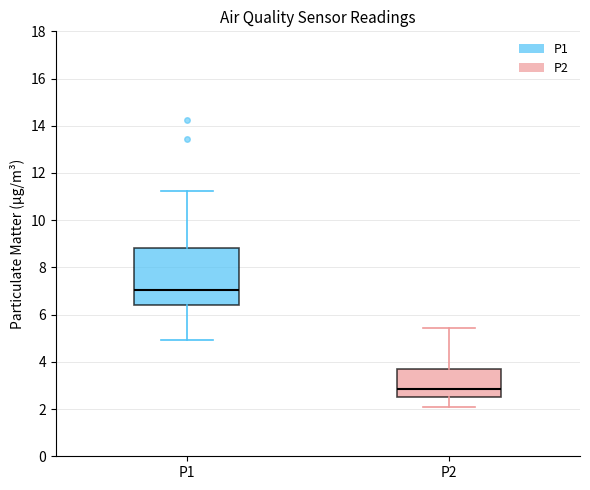

Where does the upper whisker of the box for P2 end on the y-axis? The values are not printed on the chart, so give them approximately, as read against the axis.

5.4